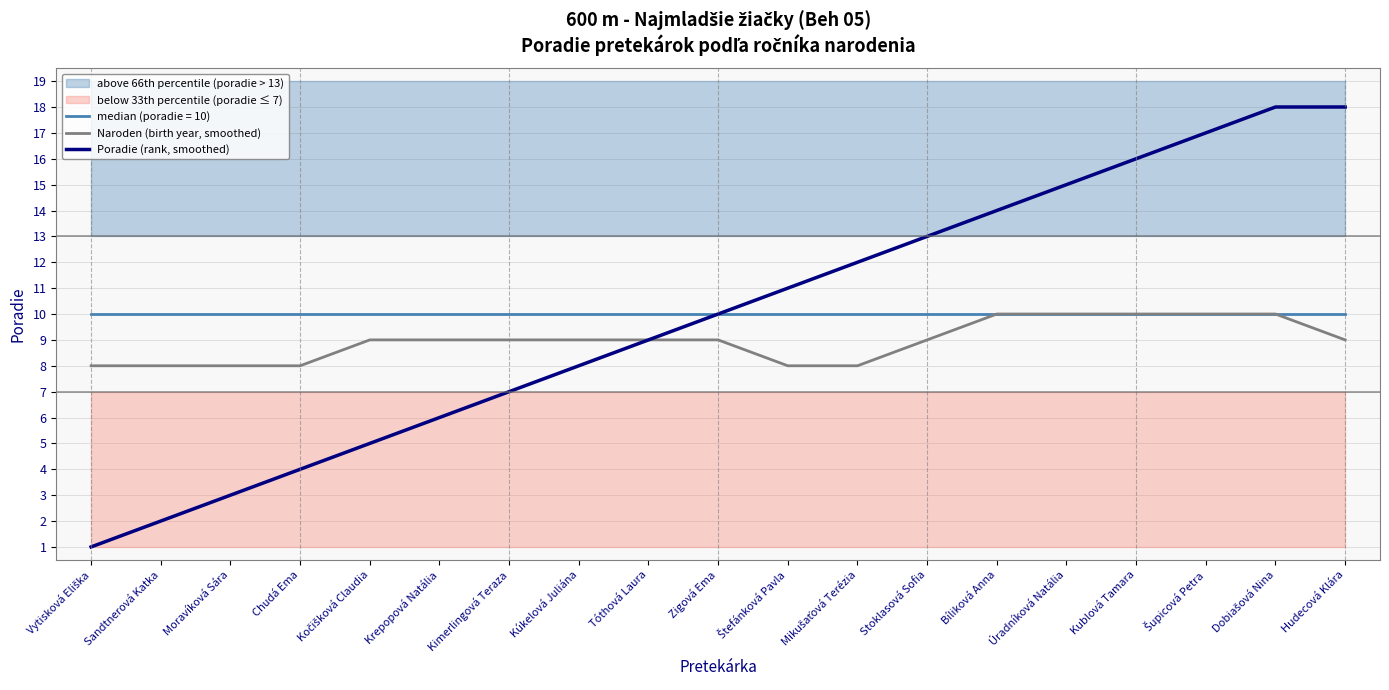

What value does the Poradie (rank, smoothed) series have at Bíliková Anna?

14